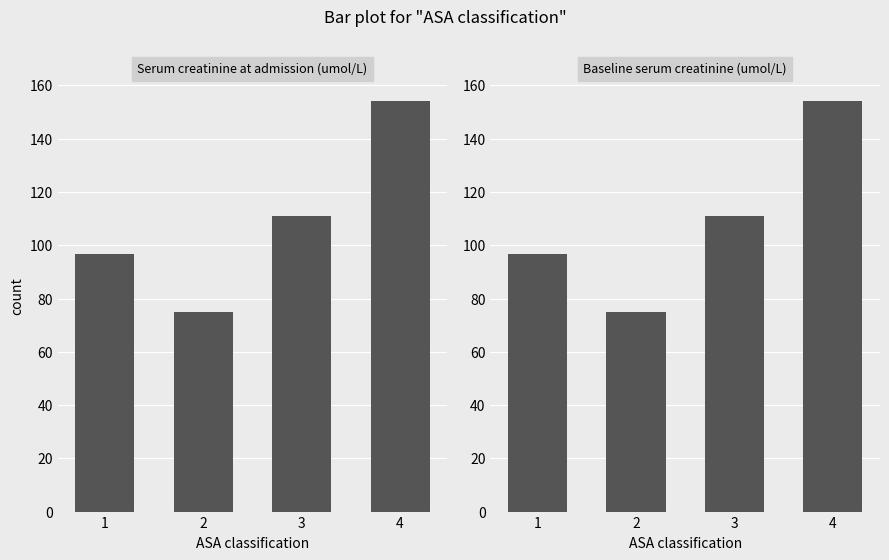

The value of Baseline serum creatinine (umol/L) at 3 is 159.8. True or false?

False